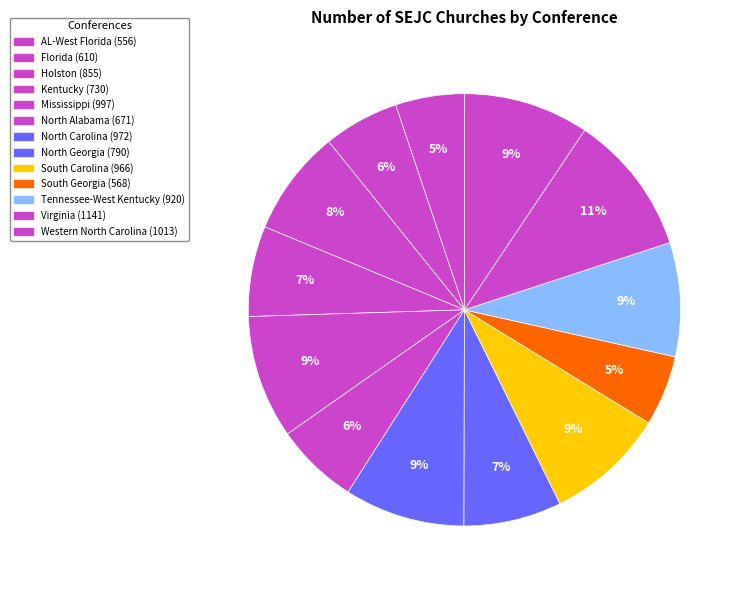

How many segments does this pie chart have?

13